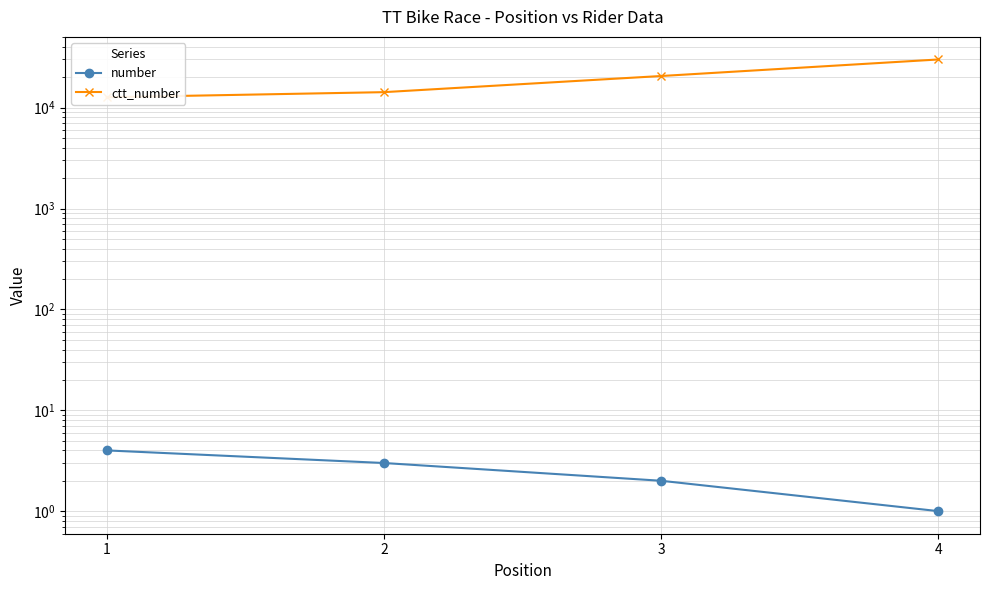

What are all the series names shown in the legend?

number, ctt_number